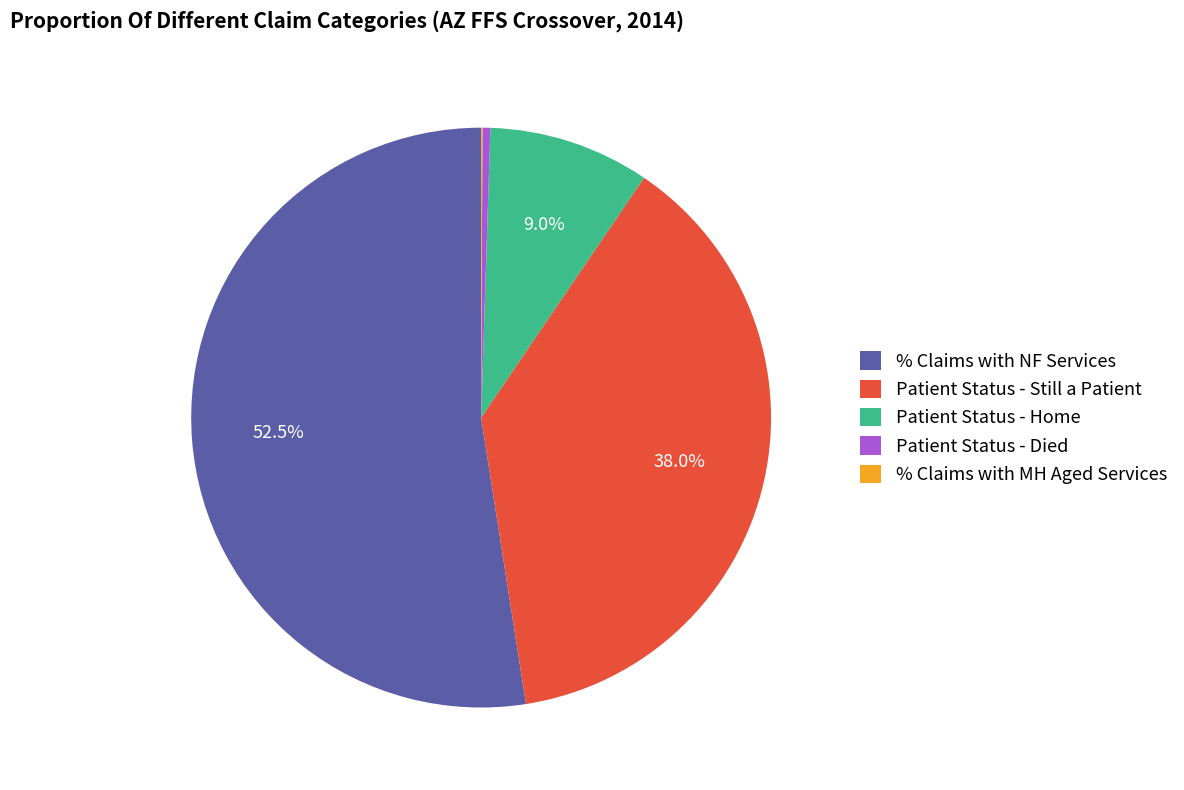

How much of the chart is everything except Patient Status - Home?

91.0%